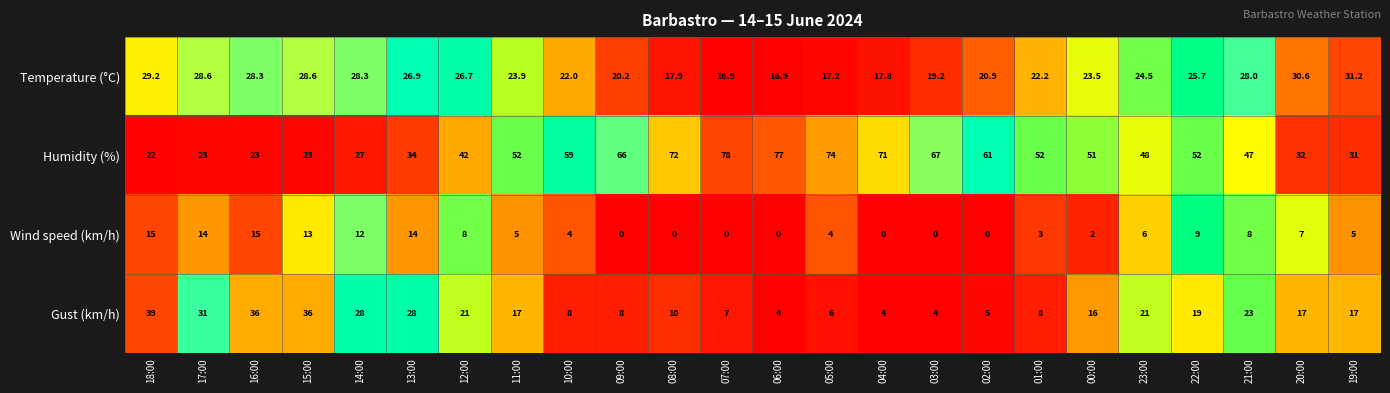

How many distinct data groups are displayed?

4